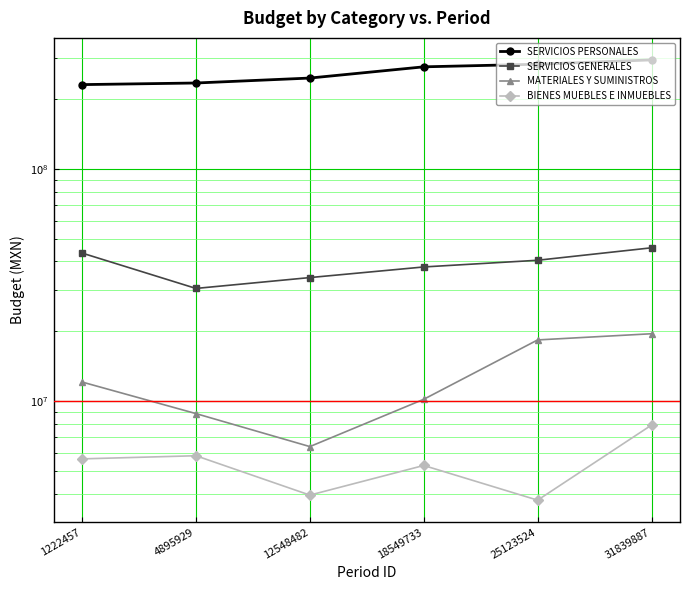

Rank the series by their maximum value, from highest to lowest.

SERVICIOS PERSONALES, SERVICIOS GENERALES, MATERIALES Y SUMINISTROS, BIENES MUEBLES E INMUEBLES